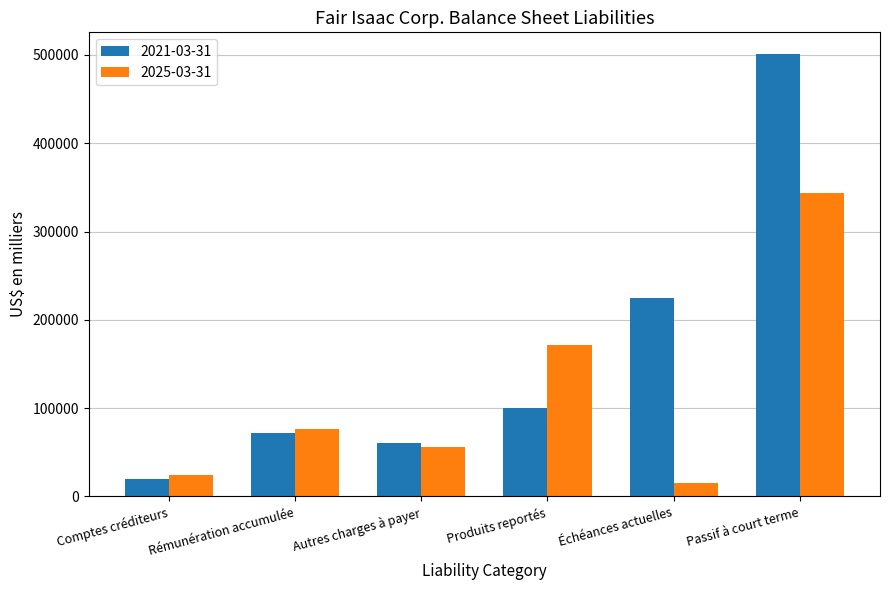

What is the value of the 2025-03-31 bar at the 1st from the left?

24059